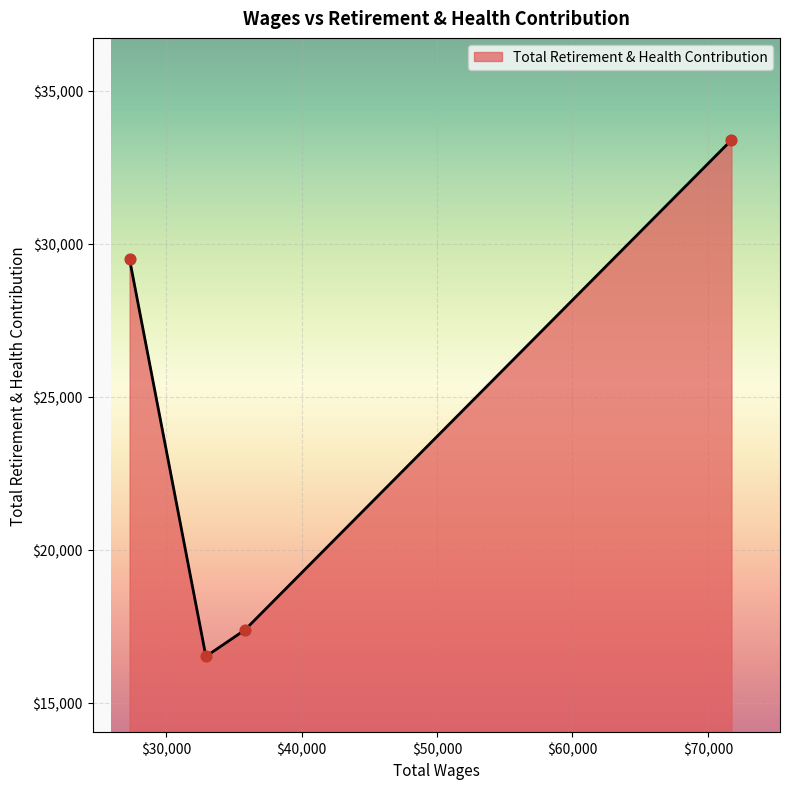

True or false: there are more than 0 points higher than both neighbors.

False